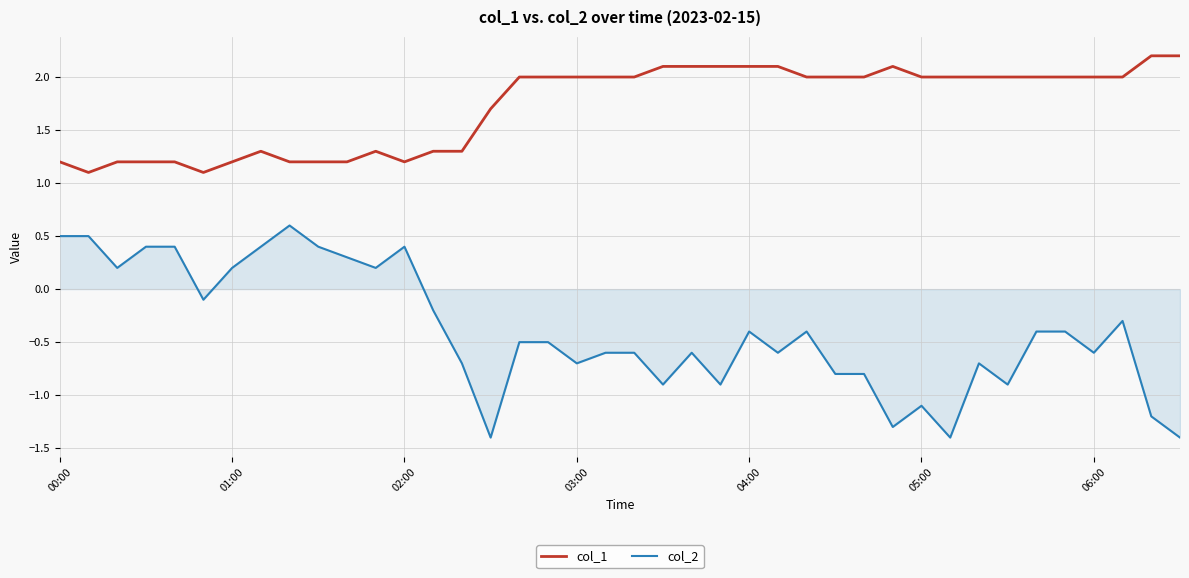

True or false: col_1 and col_2 cross at least once.

False